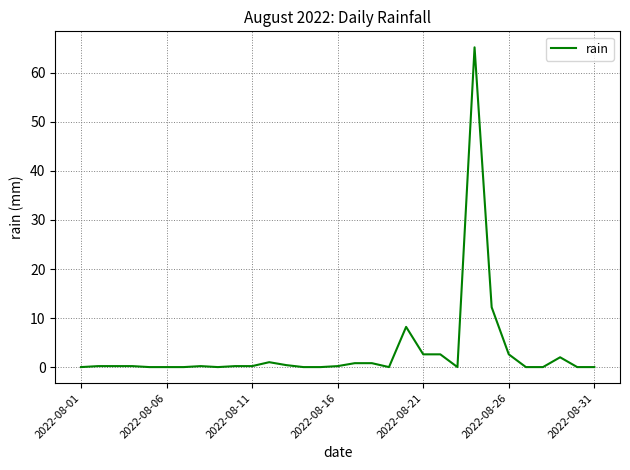

What is the maximum value shown in the chart?

65.2